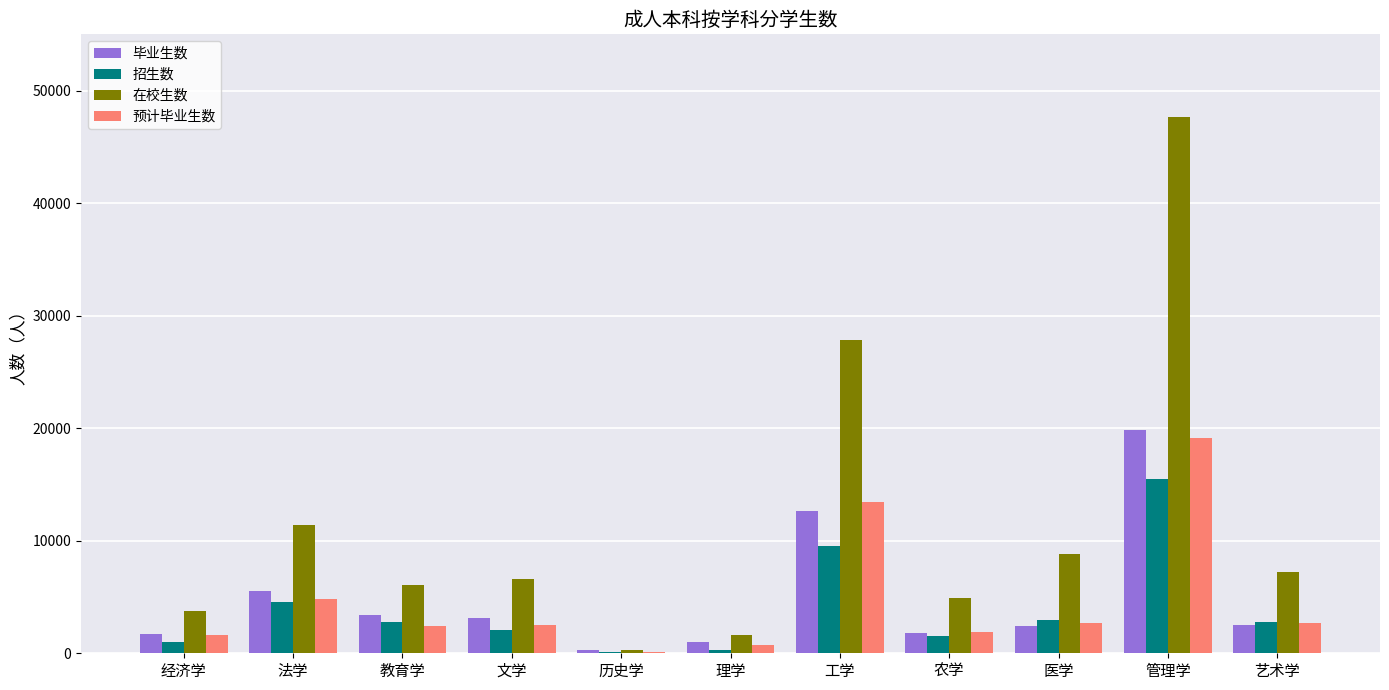

What is the sum of the 毕业生数 values at 医学 and 工学?

15058